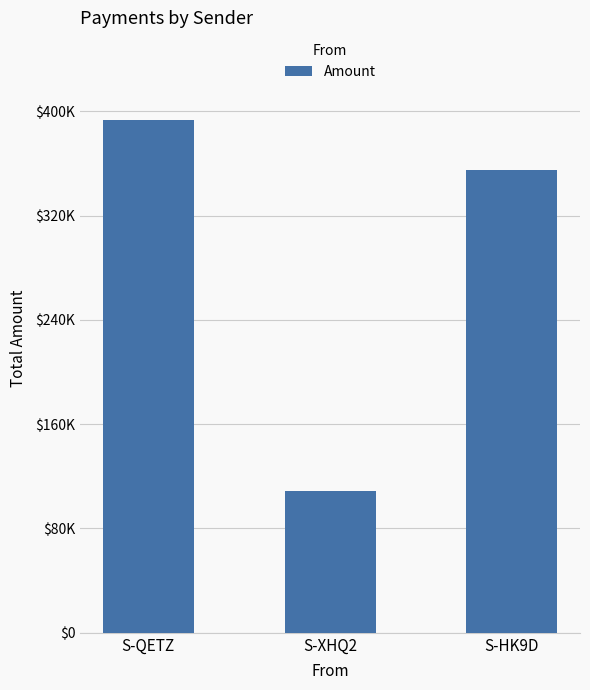

What is the label of the 2nd bar from the right?

S-XHQ2